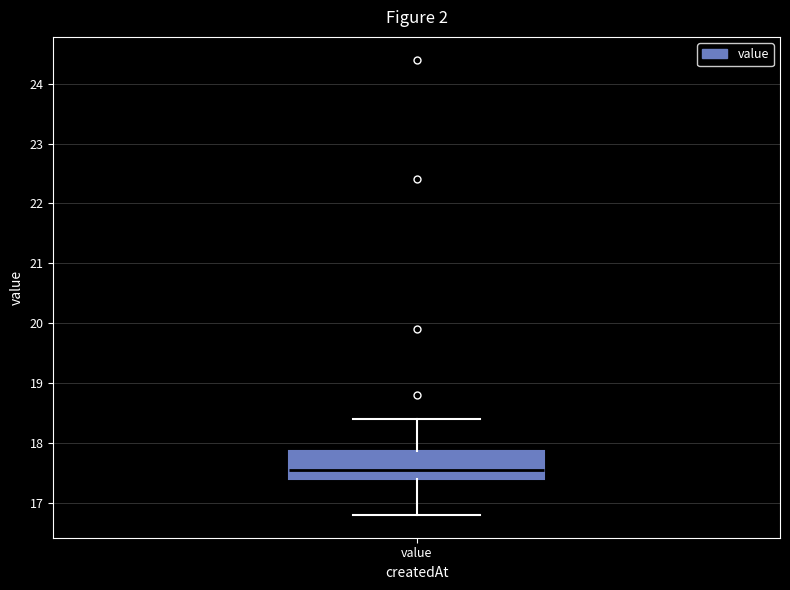

Read this box plot against the y-axis: the position of the median line, the range covered by the box, and the ends of both whiskers. The values are not printed on the chart, so give them approximately, as read against the axis.

median 17.6, box 17.4 to 17.9, whiskers 16.8 to 18.4